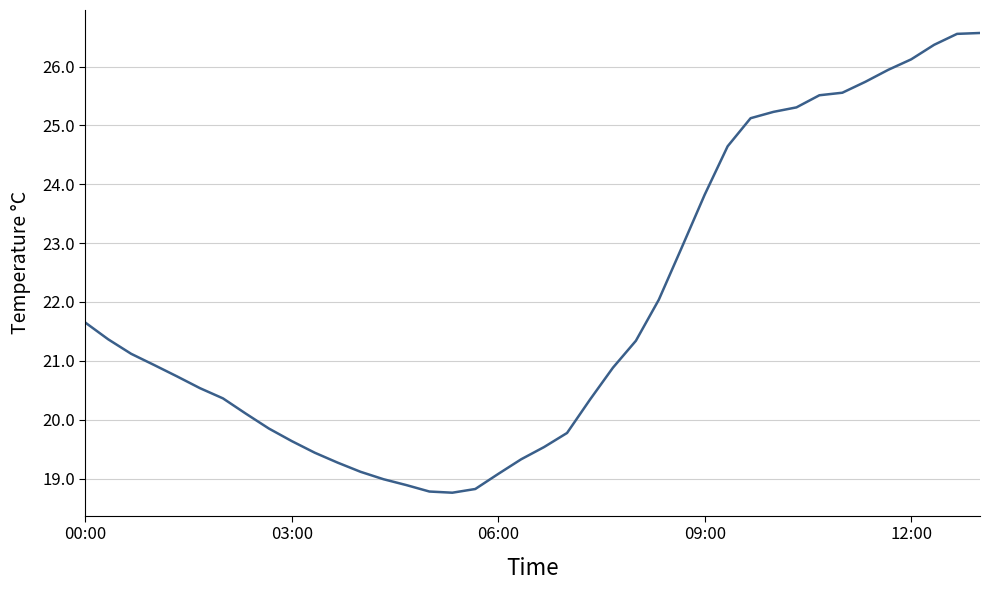

What is the smallest value displayed?

18.8